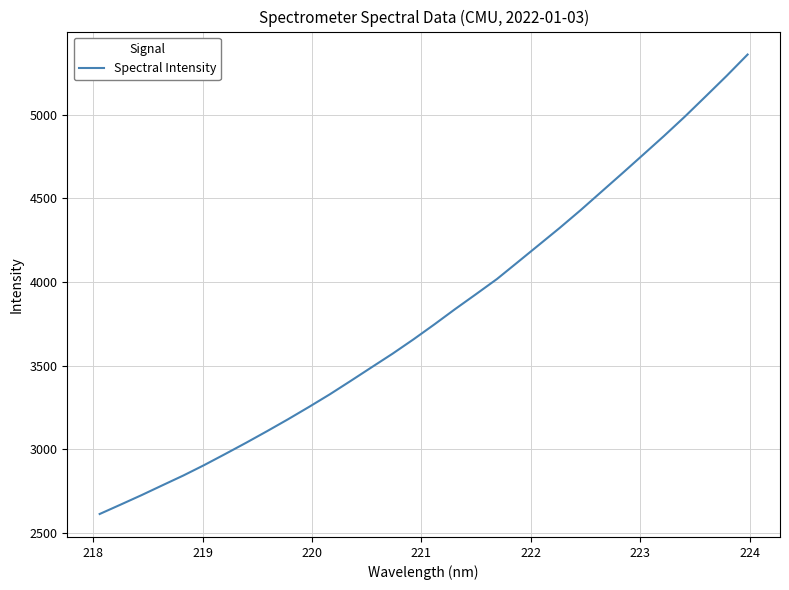

Is this an area chart (filled region under the line)?

No